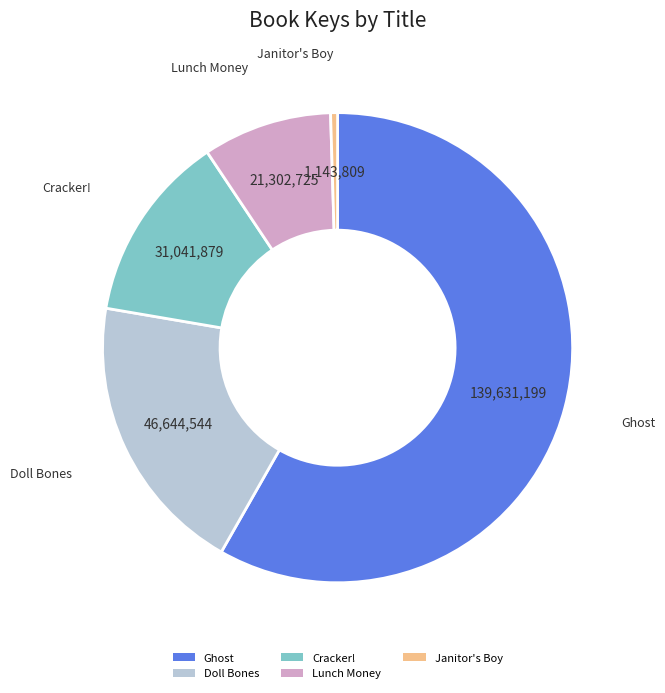

Which has a higher value, Janitor's Boy or Ghost?

Ghost